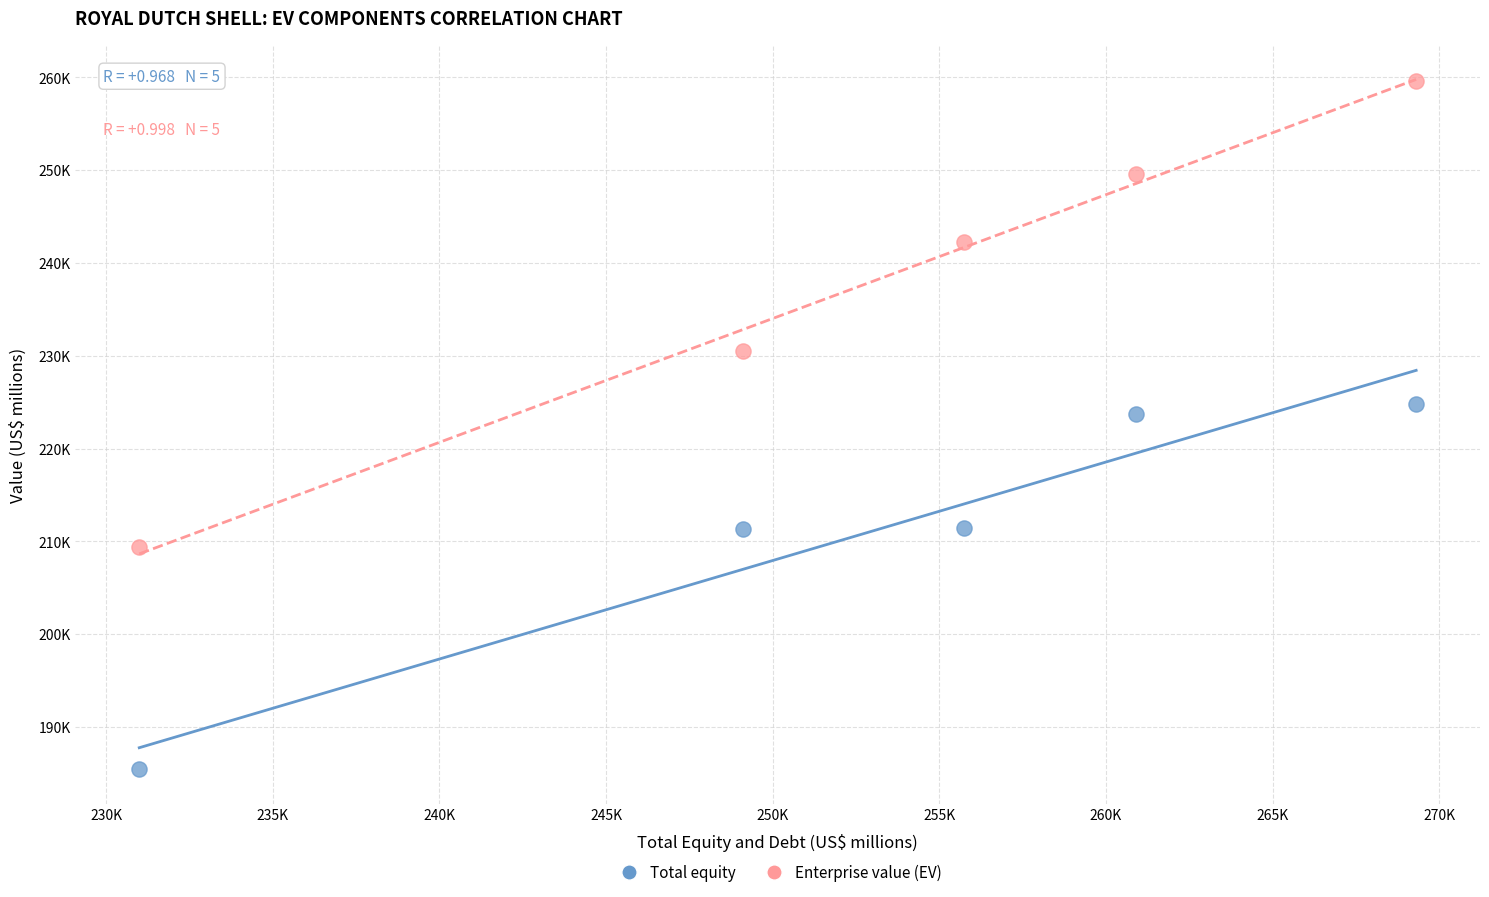

What are all the series names shown in the legend?

Total equity, Enterprise value (EV)